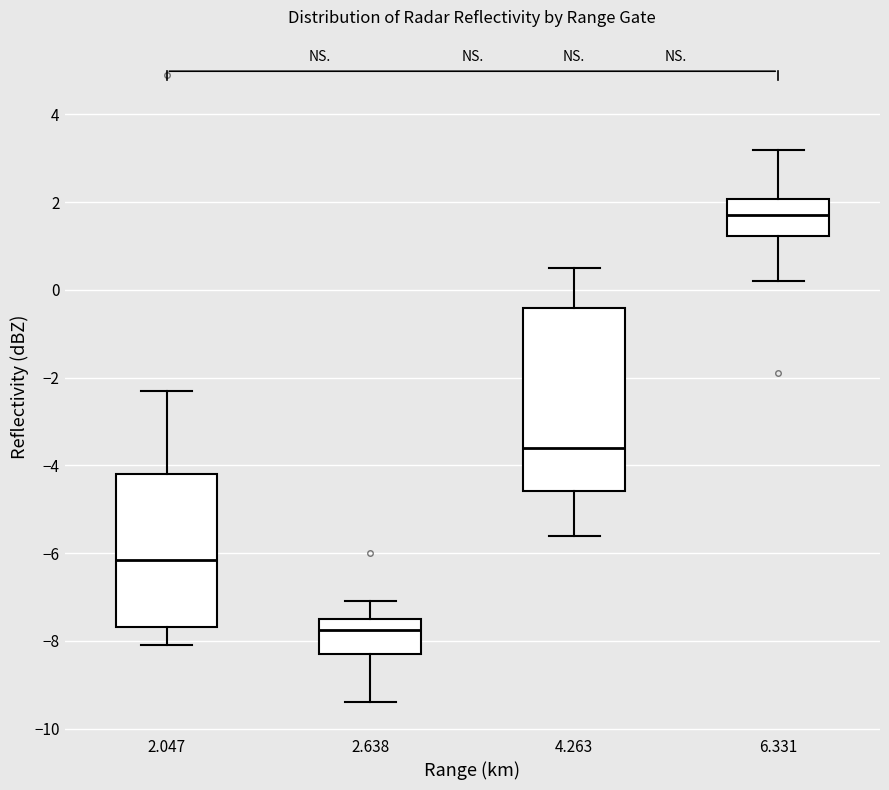

Reading left to right, read every box against the y-axis: the position of its median line, the range the box covers, and the ends of its whiskers. The values are not printed on the chart, so give them approximately, as read against the axis.

2.047: median -6.2, box -7.6 to -4.2, whiskers -8.0 to -2.2
2.638: median -7.8, box -8.2 to -7.4, whiskers -9.4 to -7.0
4.263: median -3.6, box -4.6 to -0.4, whiskers -5.6 to 0.6
6.331: median 1.8, box 1.2 to 2.0, whiskers 0.2 to 3.2